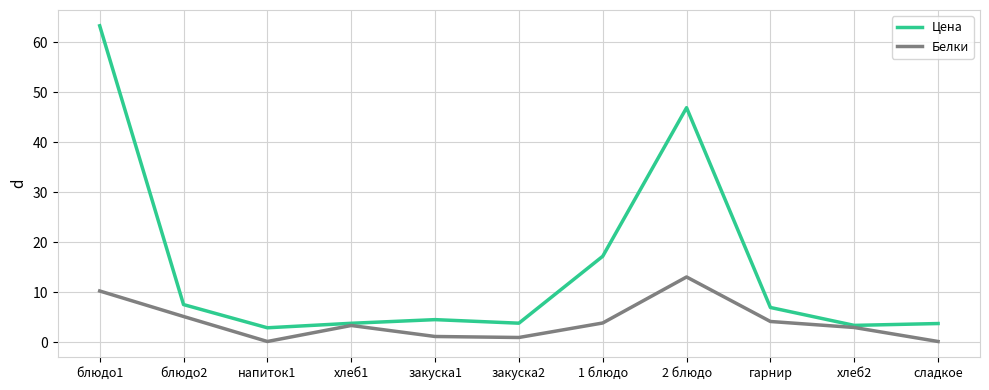

Is the value of Цена at блюдо2 greater than the value of Белки at сладкое?

Yes